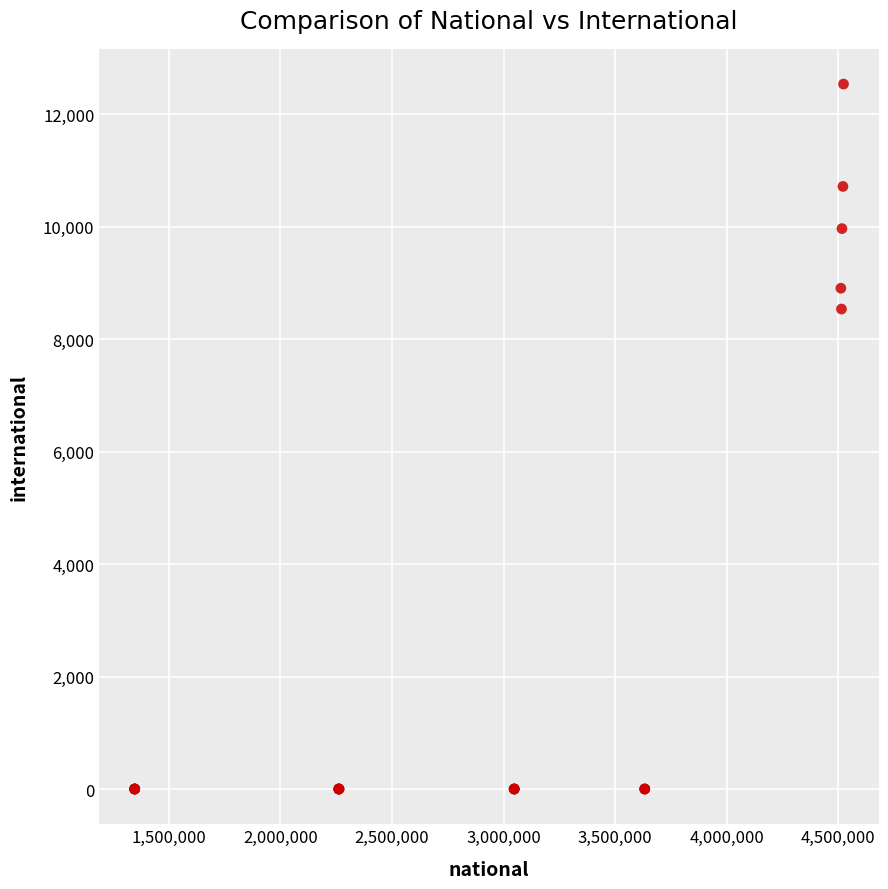

What Y value in the scatter plot is closest to 6270?

8539